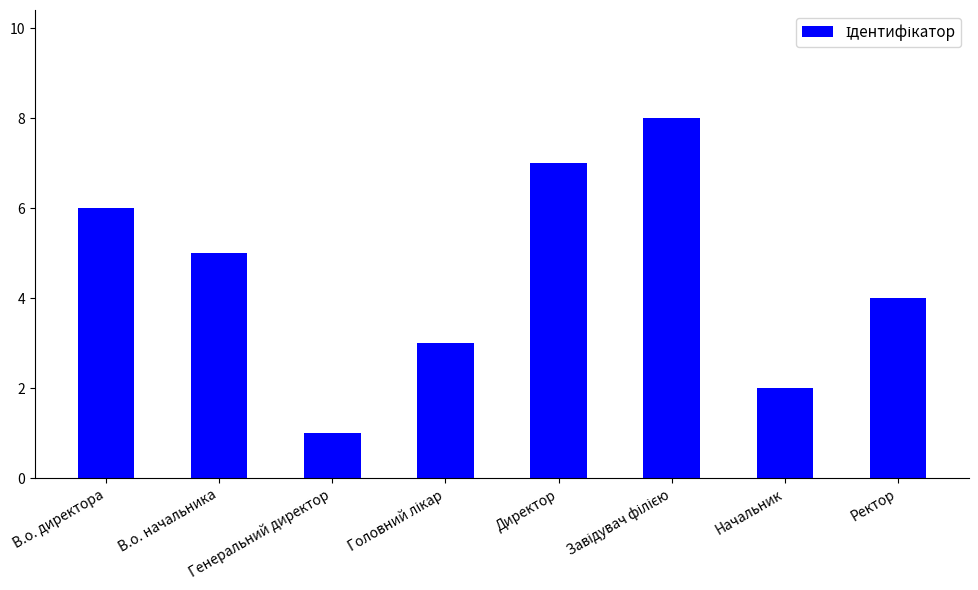

What is the greatest value displayed?

8